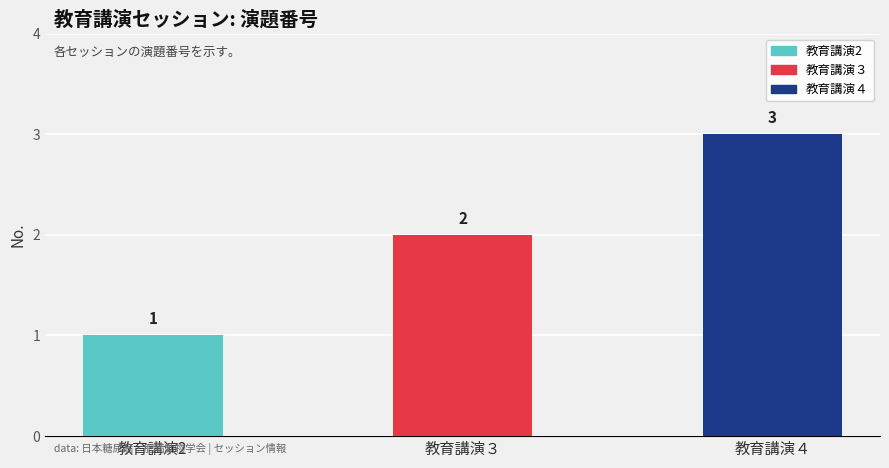

Rank the categories by value from highest to lowest.

教育講演４, 教育講演３, 教育講演2